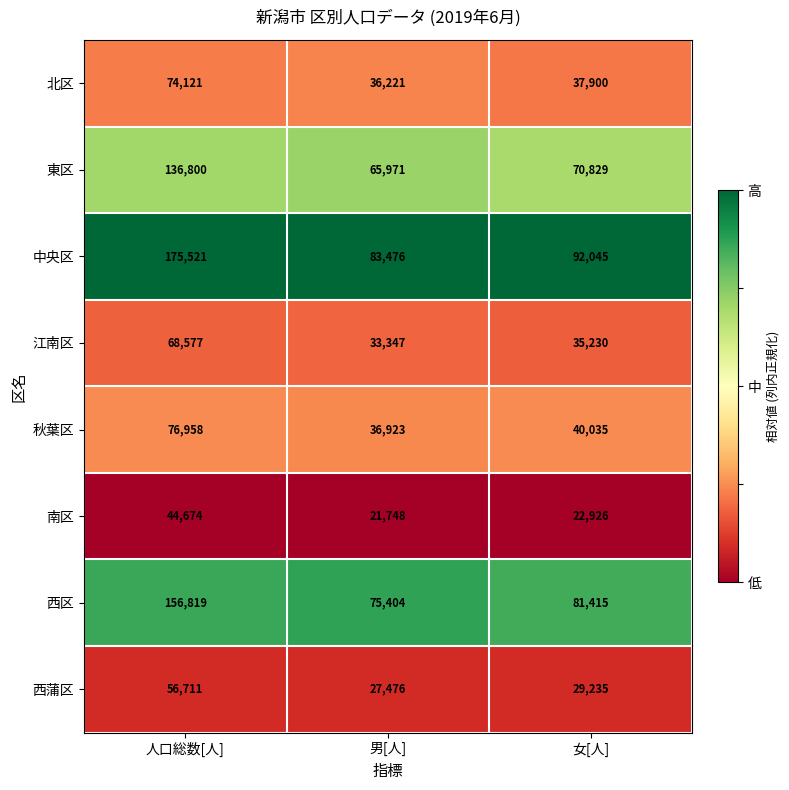

Which series changed the most between 人口総数[人] and 女[人]?

中央区